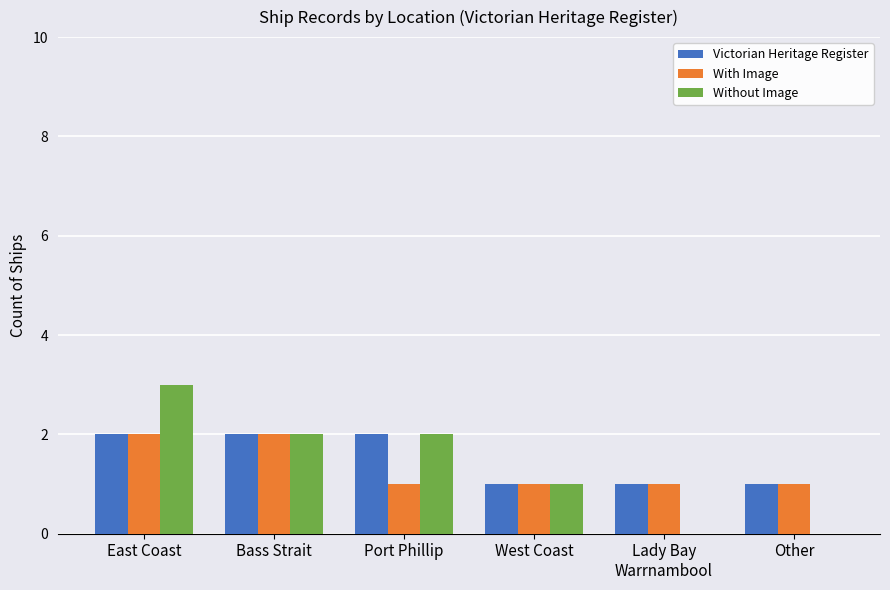

Which category has the highest value in the Without Image series?

East Coast